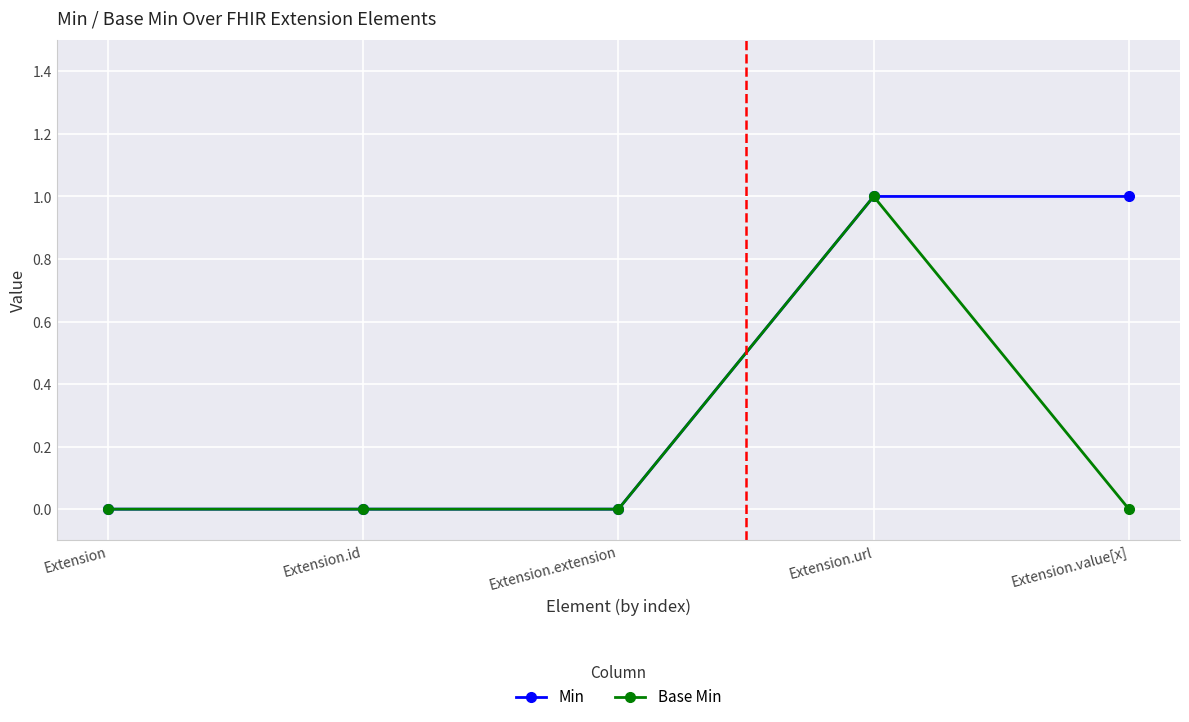

Rank the series by their average value, from lowest to highest.

Base Min, Min